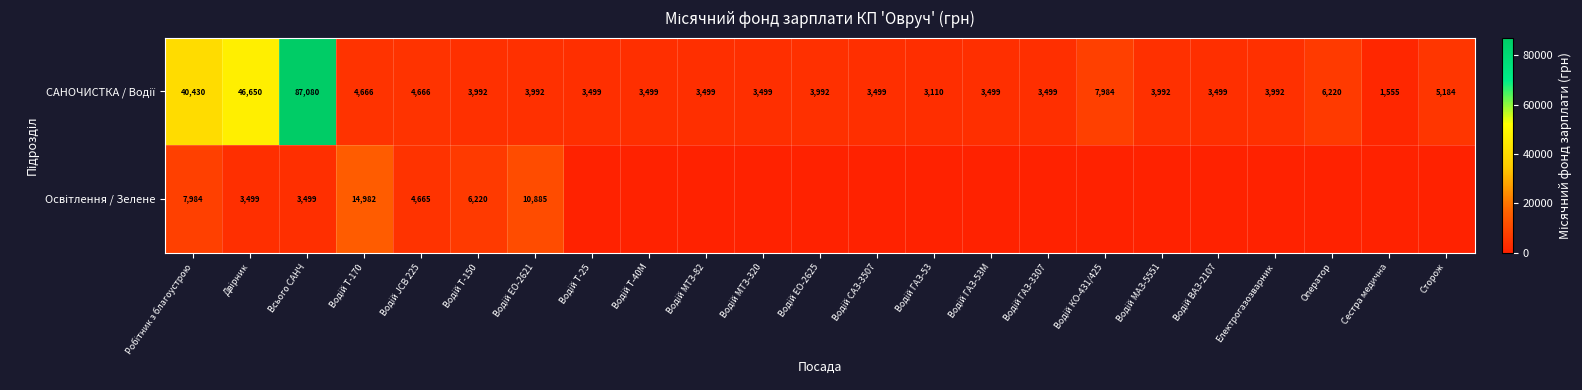

What is the sum of the Освітлення / Зелене values at Водій ГАЗ-3307 and Двірник?

3499